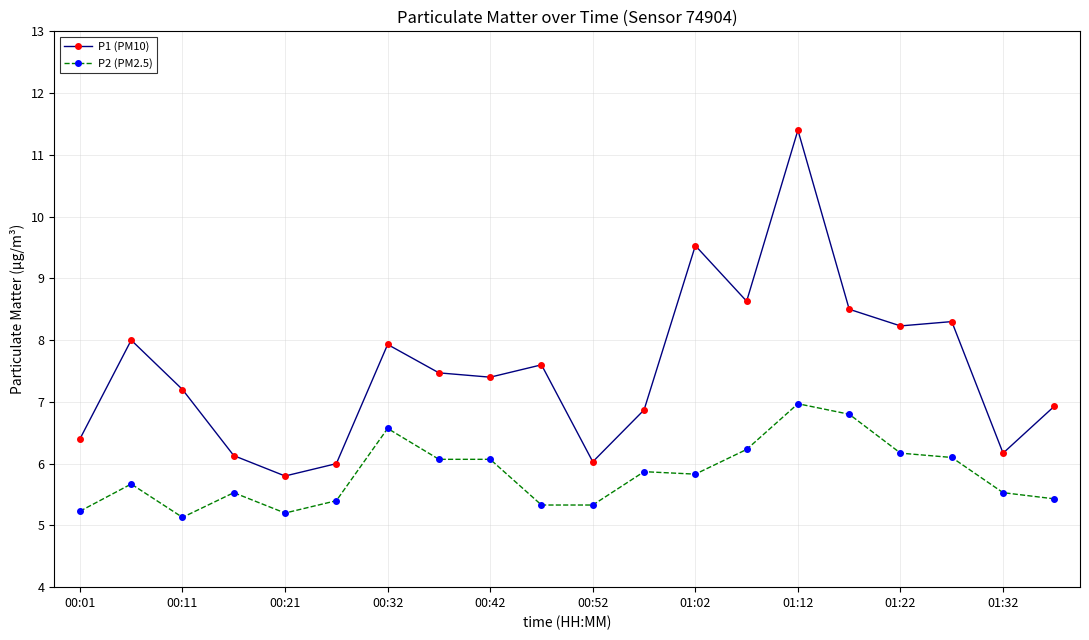

True or false: P1 (PM10) has more than 1 interior local peaks.

True